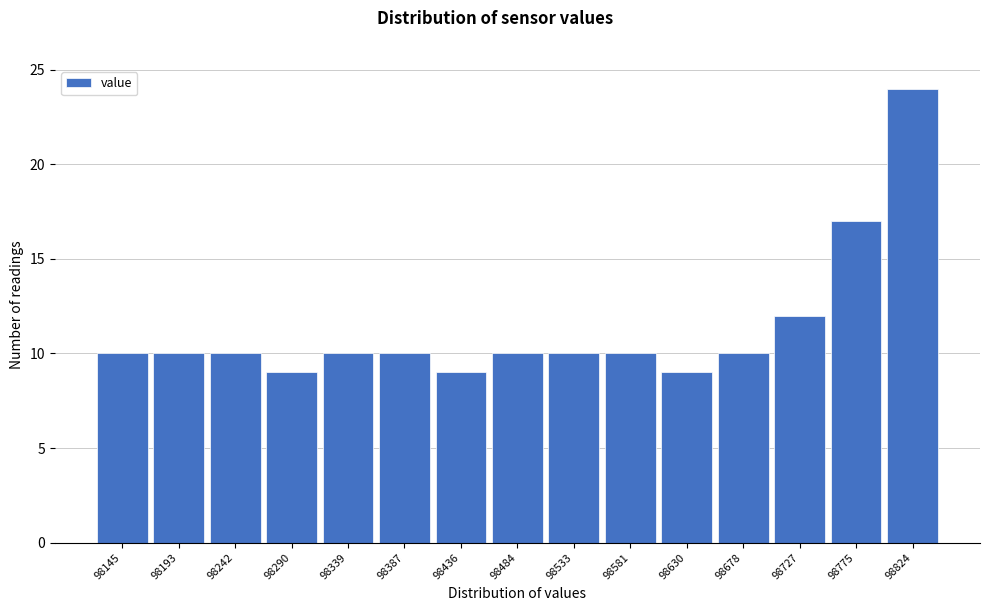

Reading left to right, list all the values displayed in this chart.

98145=10	98193=10	98242=10	98290=9	98339=10	98387=10	98436=9	98484=10	98533=10	98581=10	98630=9	98678=10	98727=12	98775=17	98824=24